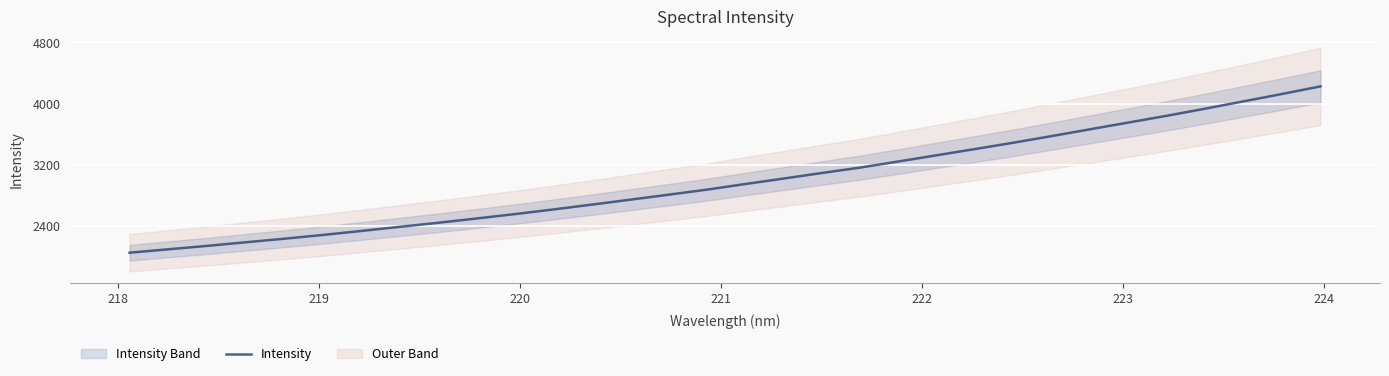

What is the maximum value for Intensity?

4224.9